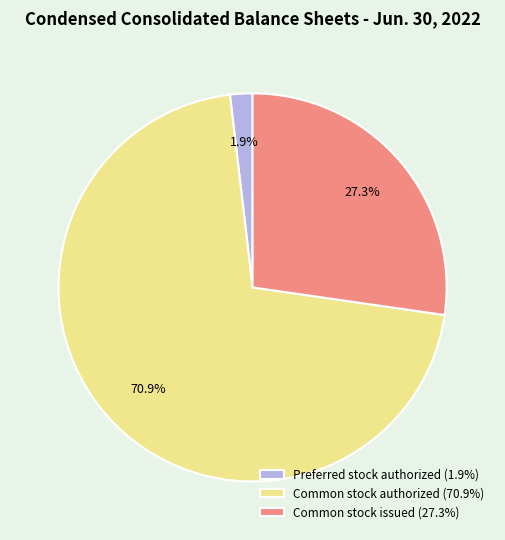

Combined, do Common stock issued (27.3%) and Common stock authorized (70.9%) account for over 50%?

Yes